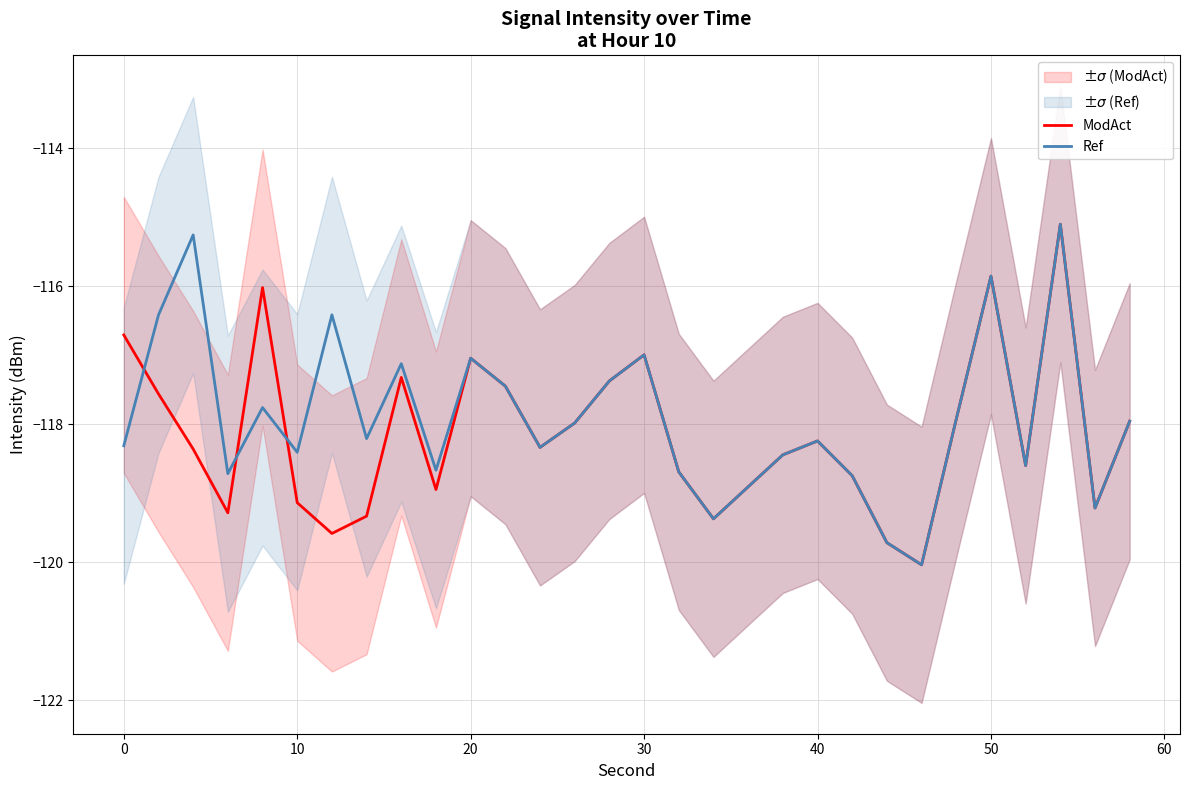

What is the minimum value for ModAct?

-120.0